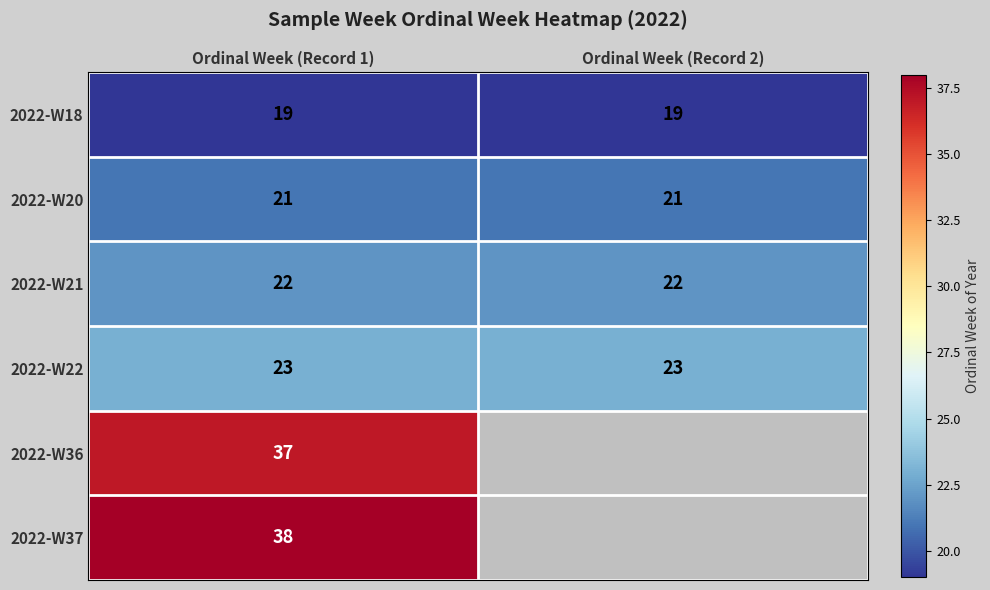

What is the lowest value of the 2022-W22 series?

23